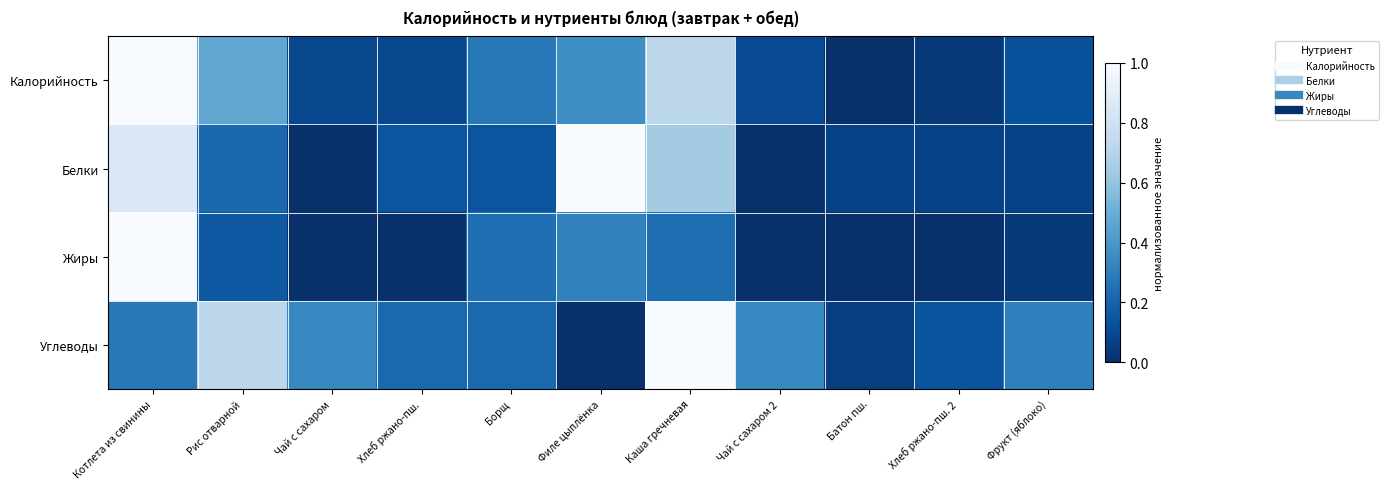

What is the spread (max minus min) of values at Фрукт (яблоко)?

0.3